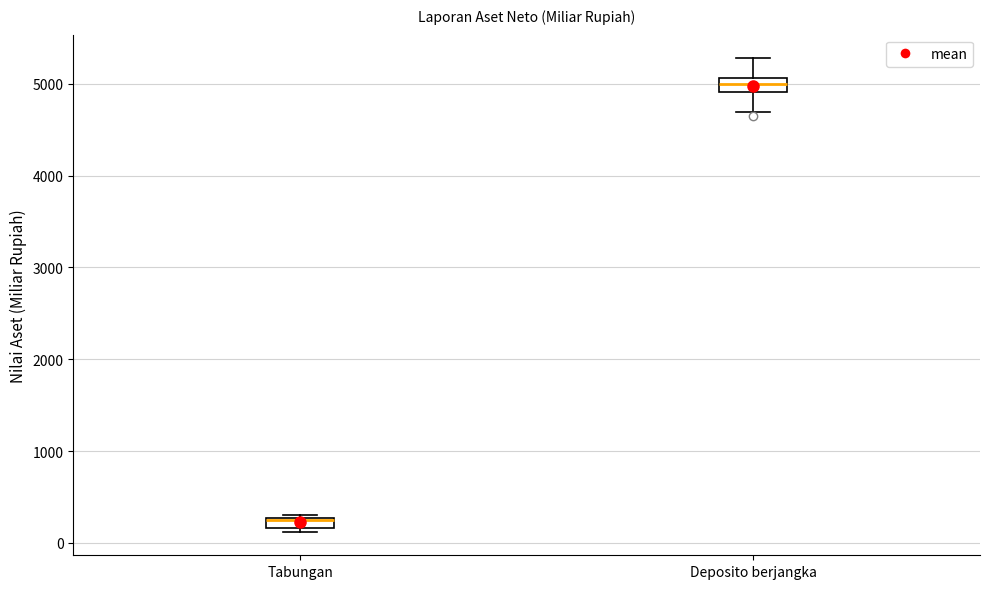

Which box has the lowest median line?

Tabungan